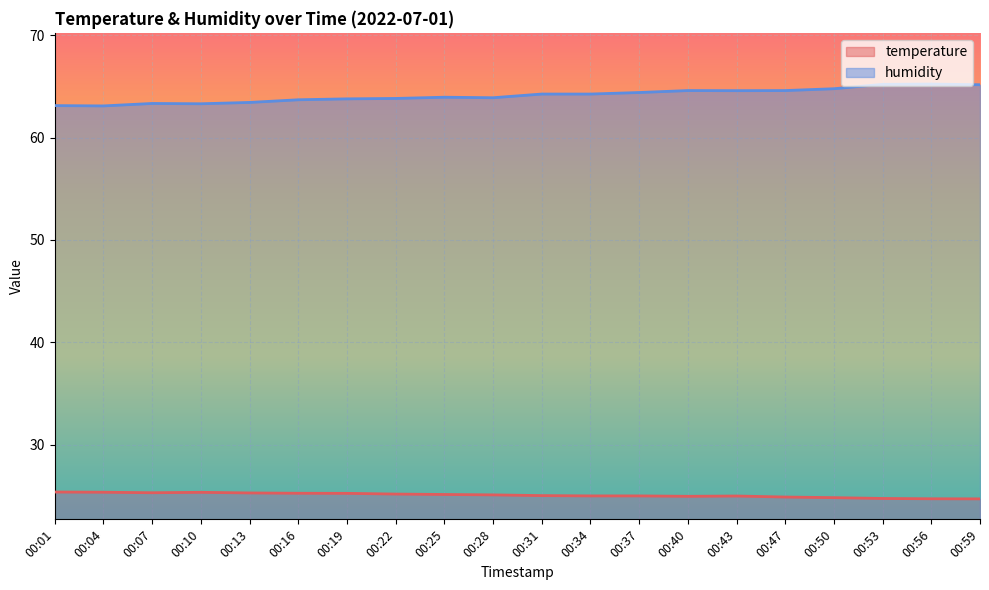

Is the value of humidity at 00:37 greater than the value of temperature at 00:40?

Yes